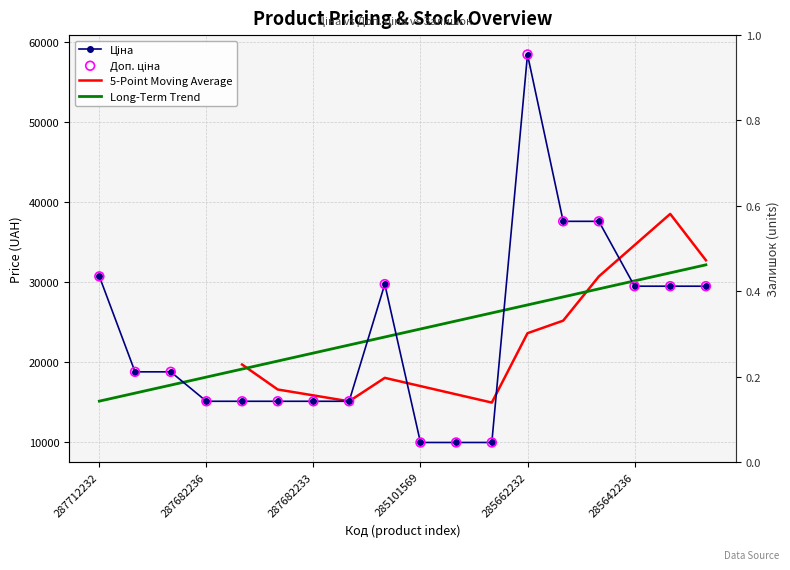

What is the total value across all series at 287712232?

61434.3